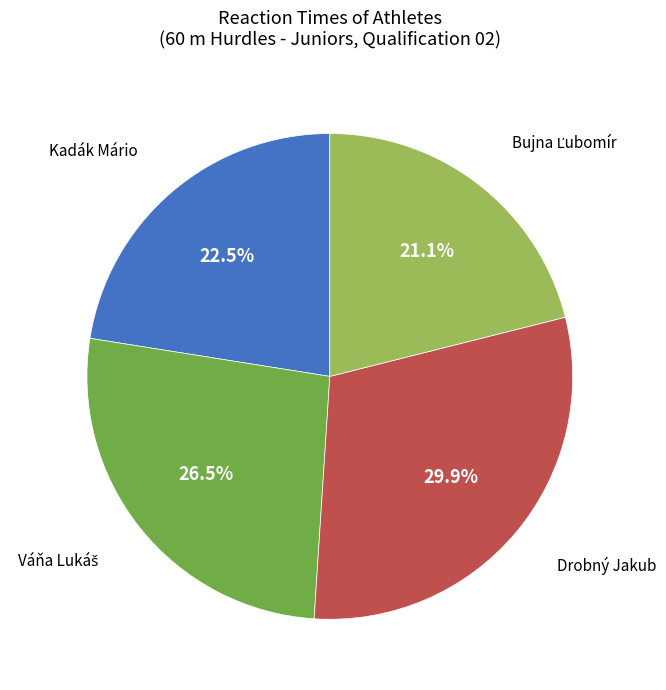

Does any single category account for the majority?

No